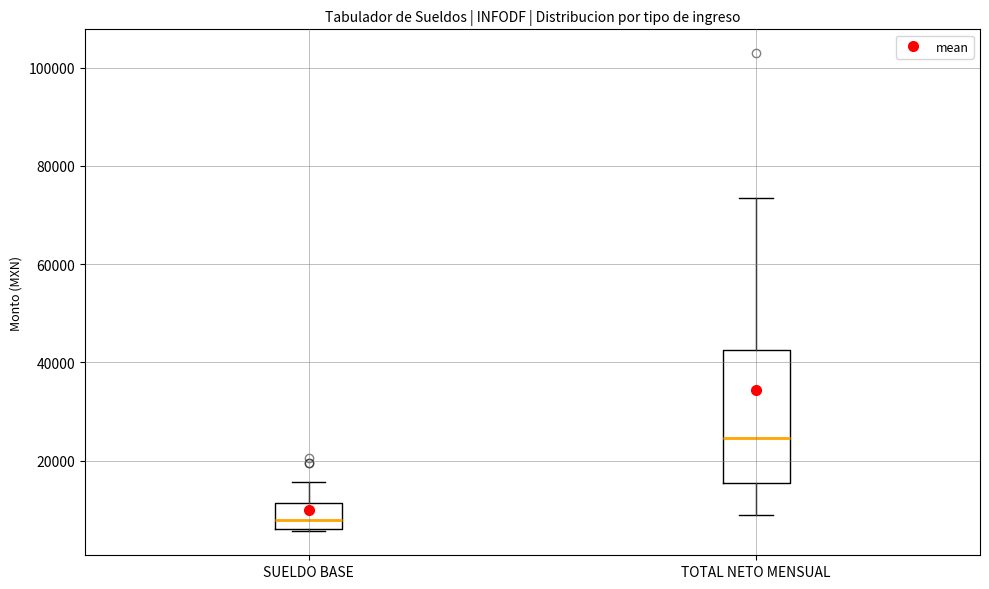

Reading left to right, read every box against the y-axis: the position of its median line, the range the box covers, and the ends of its whiskers. The values are not printed on the chart, so give them approximately, as read against the axis.

SUELDO BASE: median 8000, box 6000 to 12000, whiskers 6000 to 16000
TOTAL NETO MENSUAL: median 24000, box 16000 to 42000, whiskers 8000 to 74000